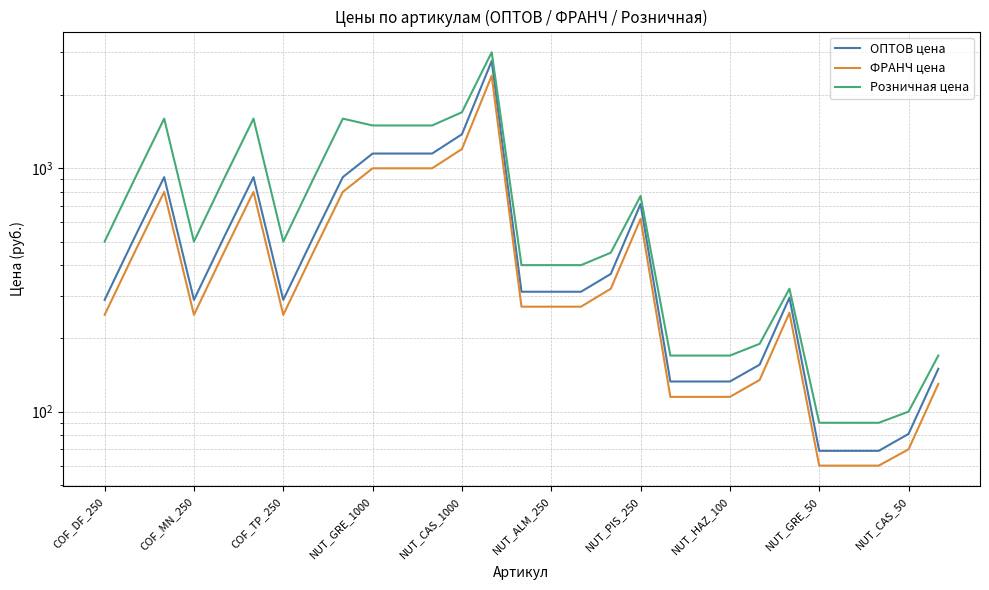

What is the maximum value shown in the chart?

3000